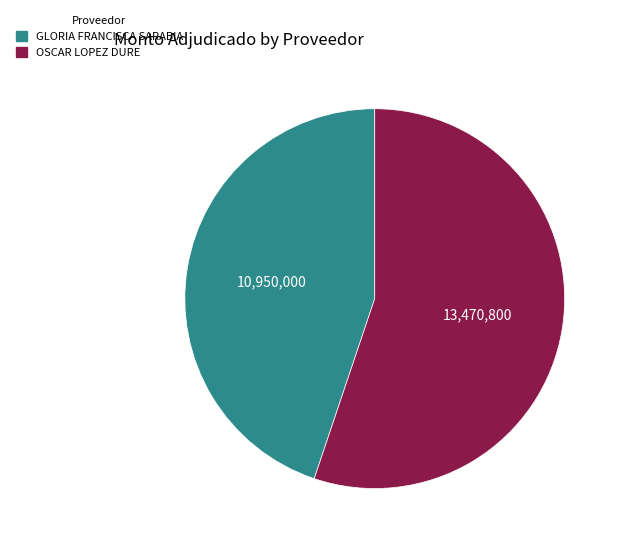

Is the sum of GLORIA FRANCISCA SARABIA and OSCAR LOPEZ DURE greater than half?

Yes